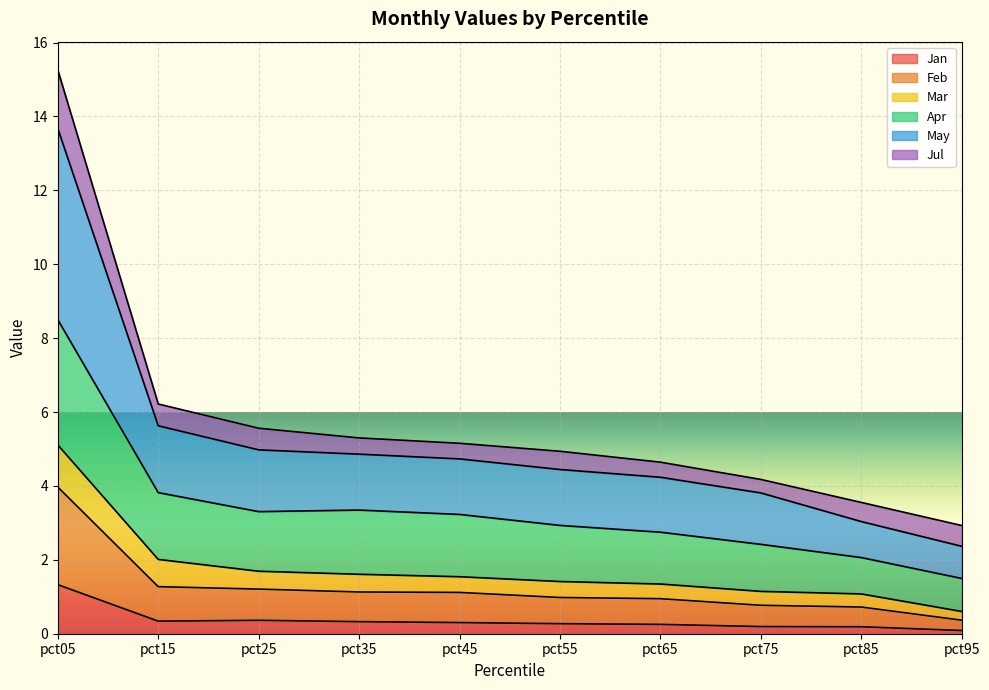

Which category has the lowest value across all series?

pct95